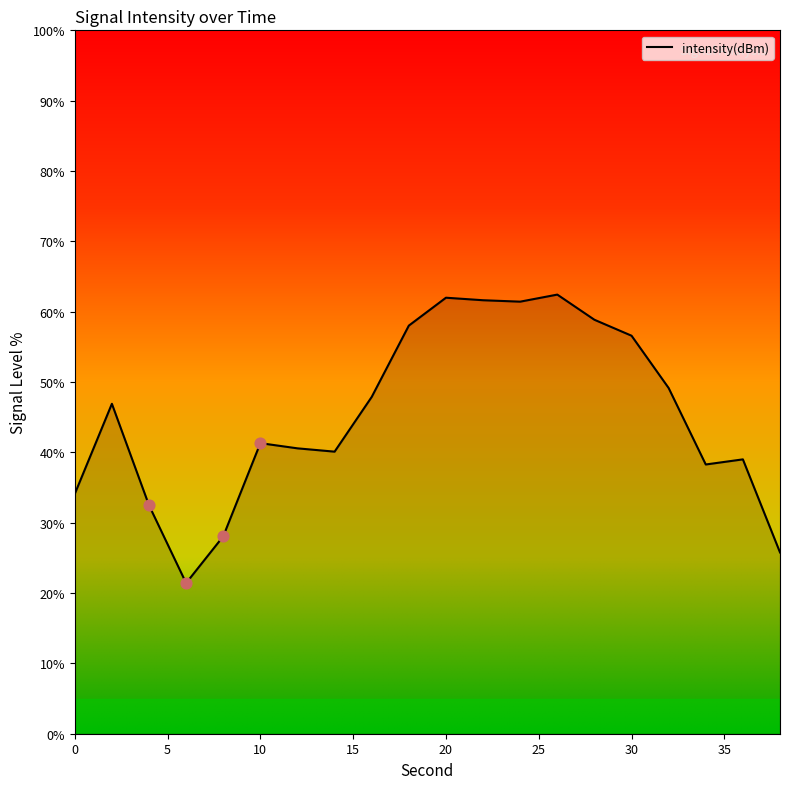

What is the maximum value shown in the chart?

62.4